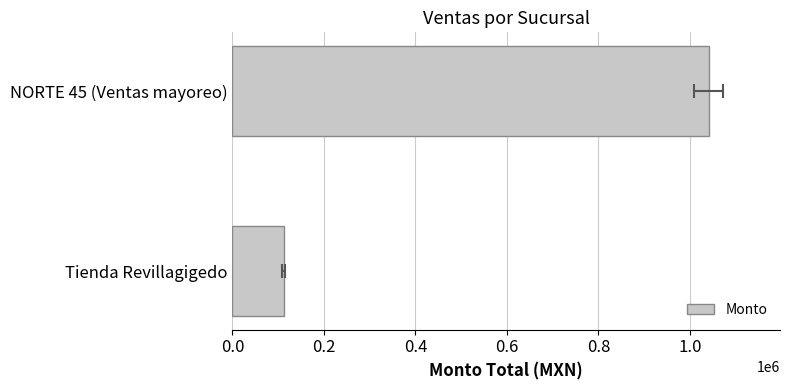

What is the maximum value shown in the chart?

1040890